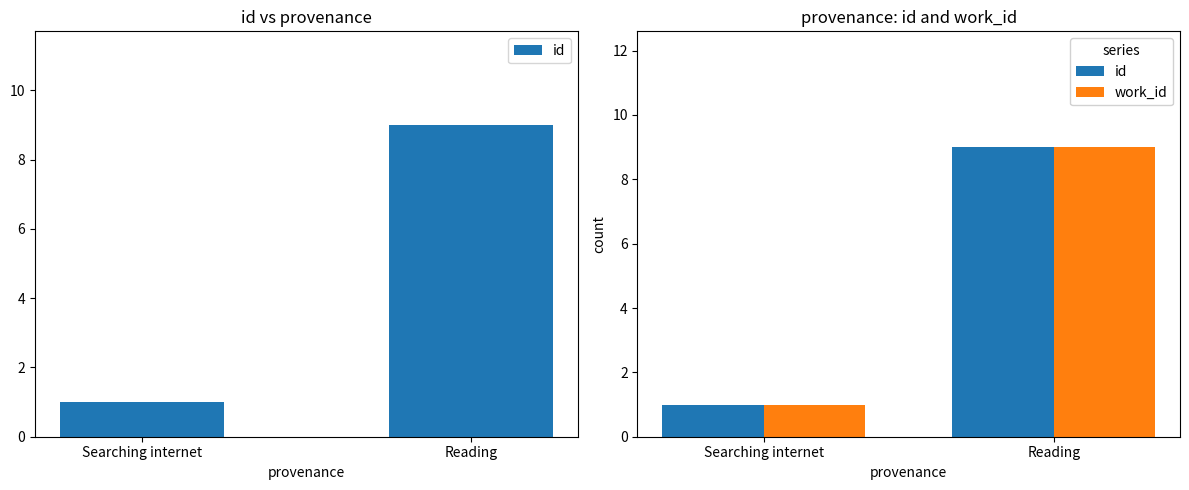

Rank the series by their maximum value, from lowest to highest.

id, work_id